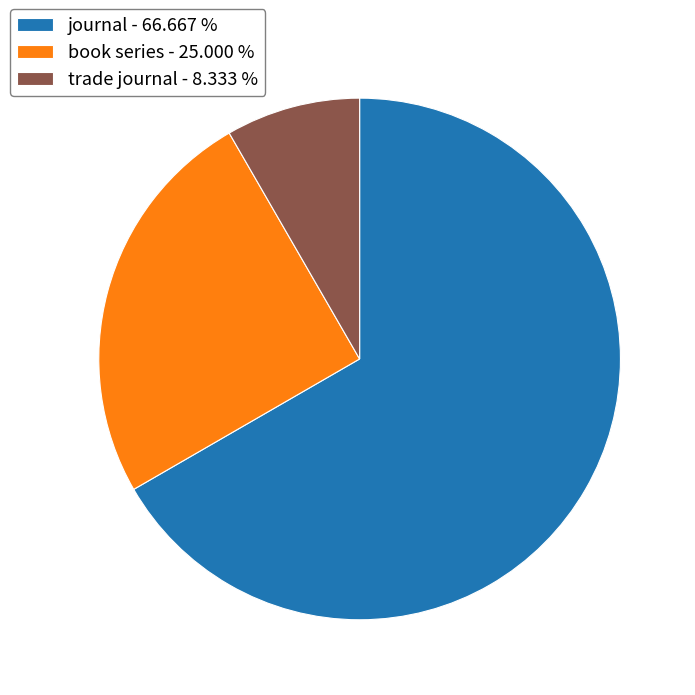

Do journal - 66.667 % and book series - 25.000 % together represent more than half of the pie?

Yes